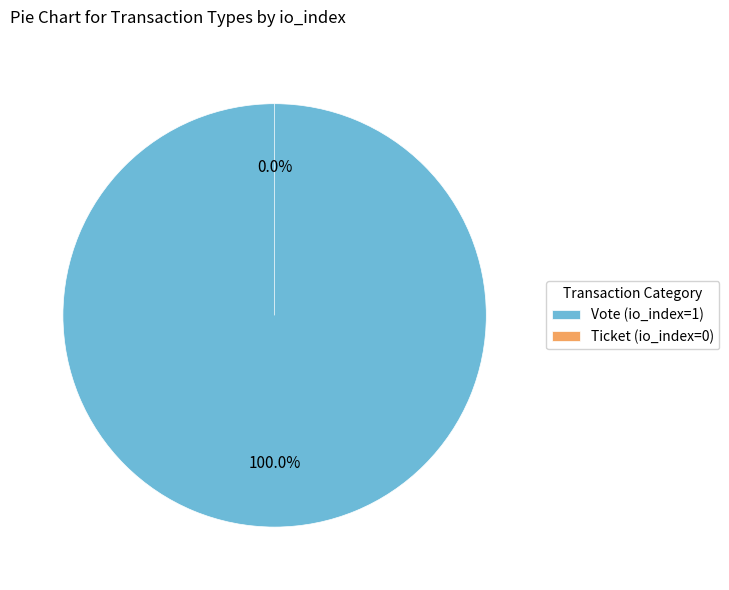

Does Vote (io_index=1) account for over 50% of the chart?

Yes